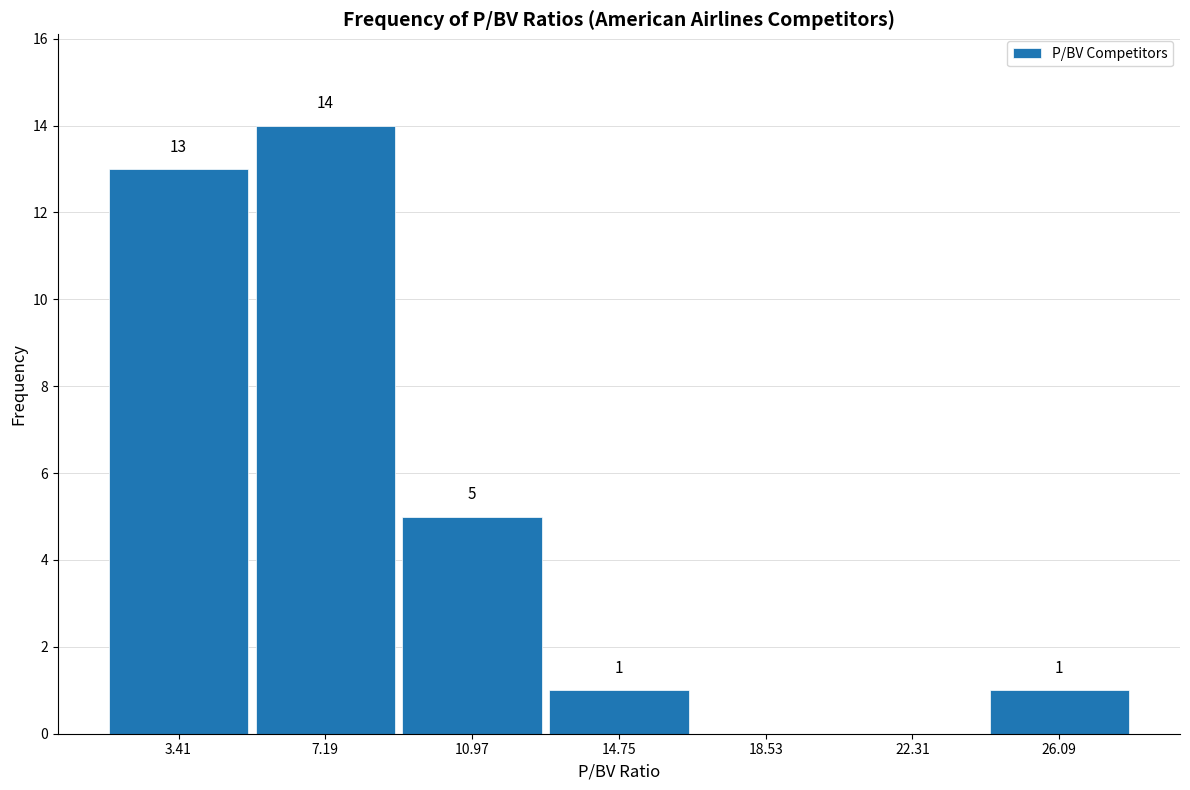

Over which range of the x-axis is the bar tallest?

5.5 to 9.0